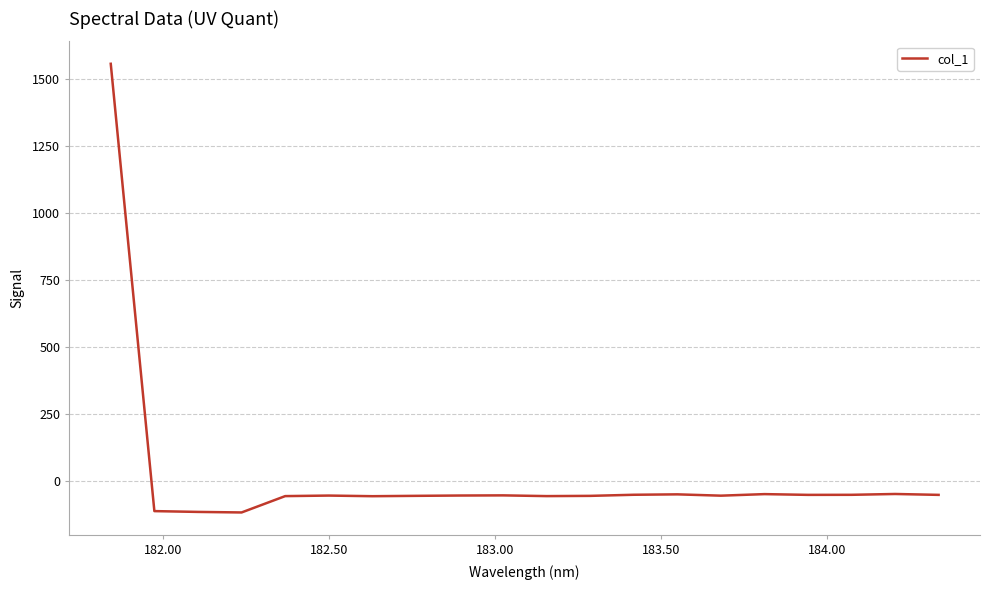

What is the difference between the maximum and minimum values?

1674.0